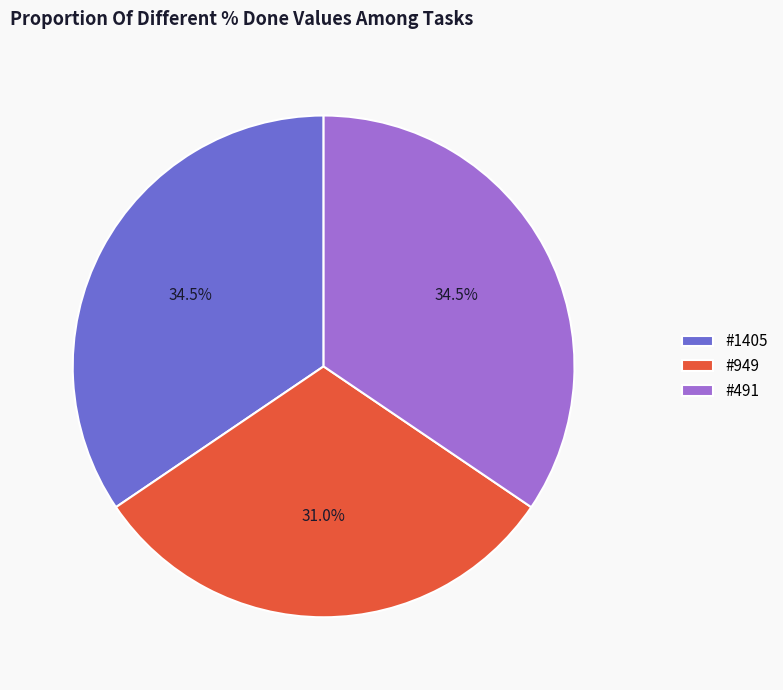

Combined, what portion of the pie is #491 and #949?

65.5%